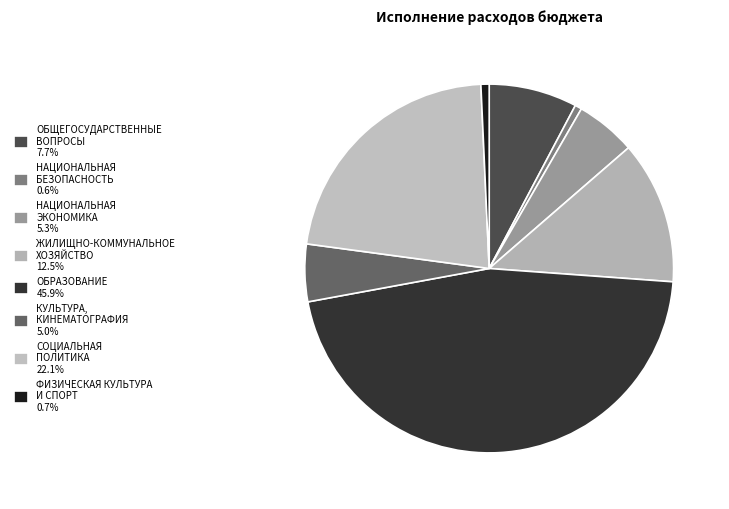

Which category has the smallest portion of the pie?

НАЦИОНАЛЬНАЯ
БЕЗОПАСНОСТЬ